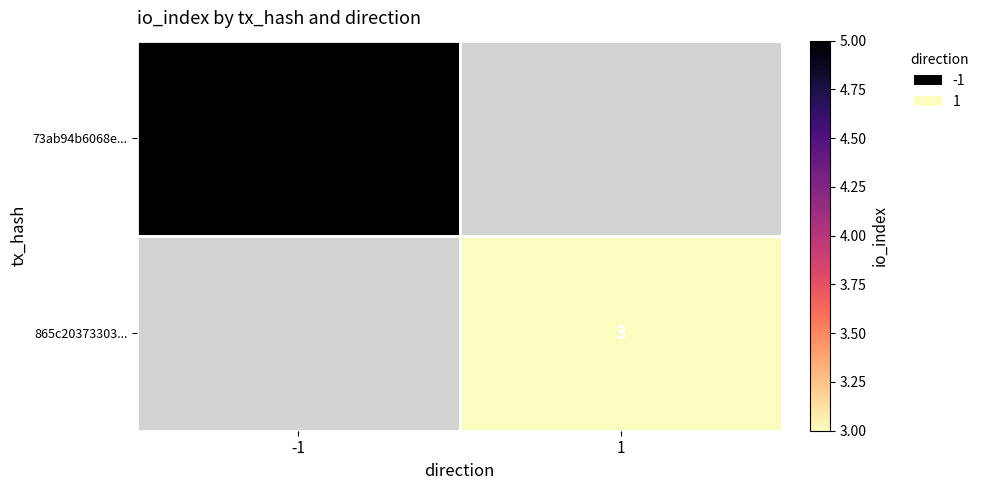

Is the value of 73ab94b6068e... at -1 greater than the value of 865c20373303... at 1?

Yes